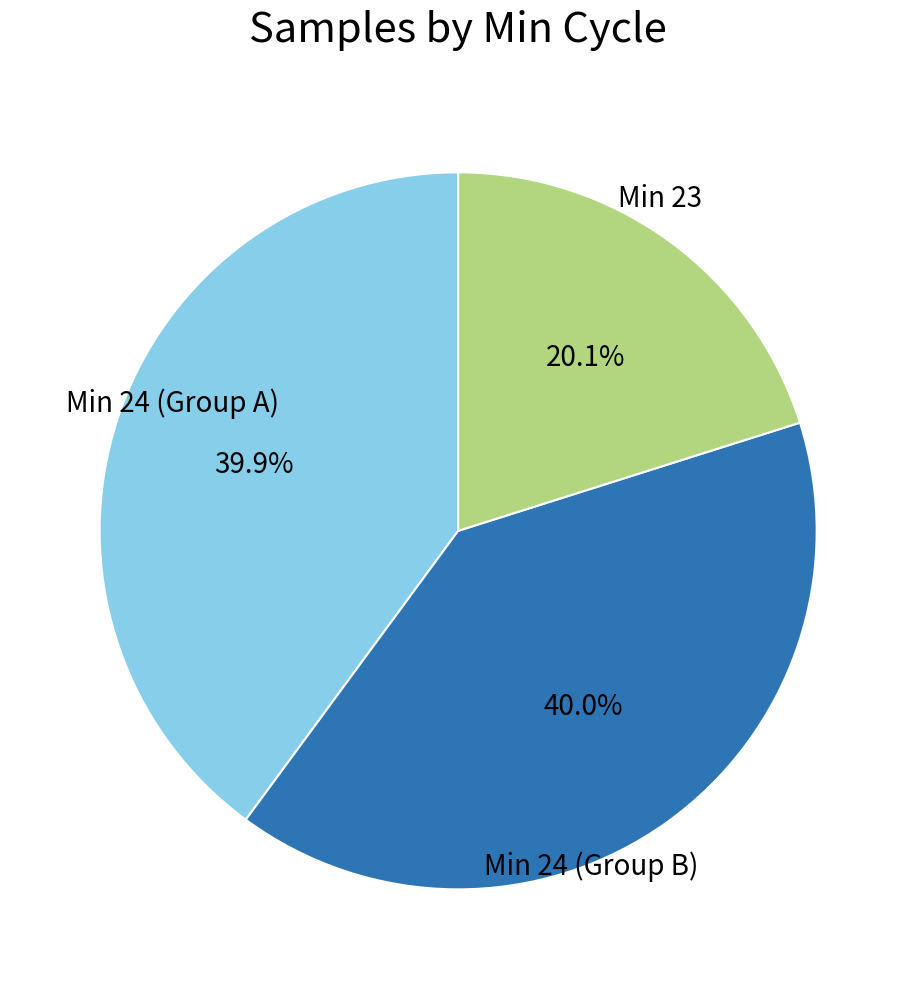

Does any single category account for the majority?

No